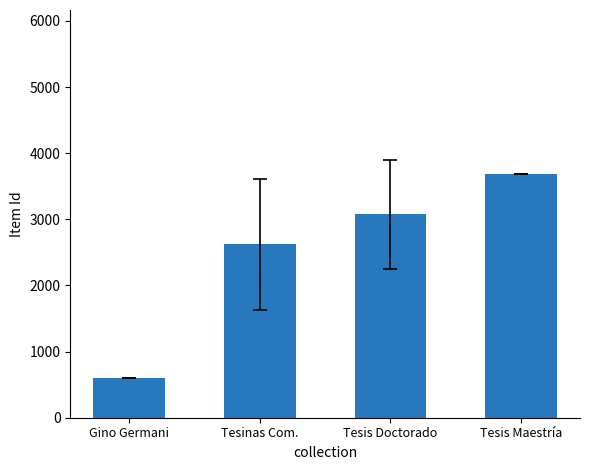

What is the change in value from Tesinas Com. to Tesis Doctorado?

+453.3